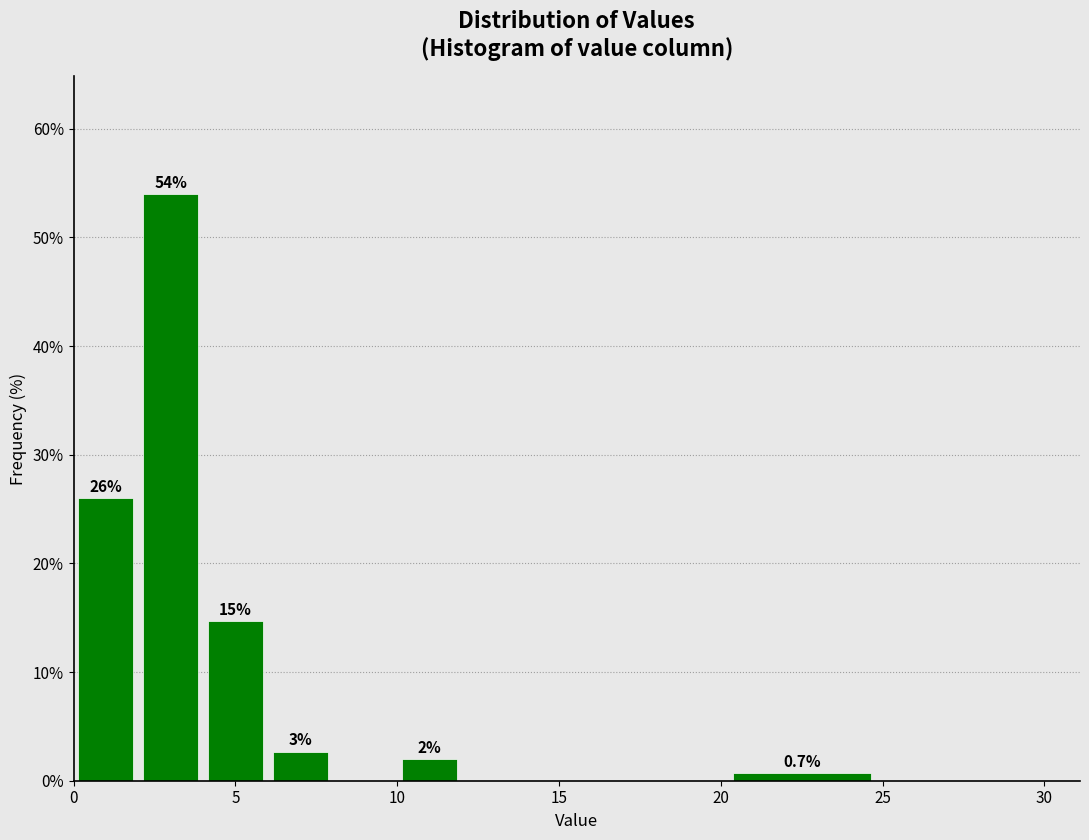

Over which range of the x-axis is the bar tallest?

2 to 4